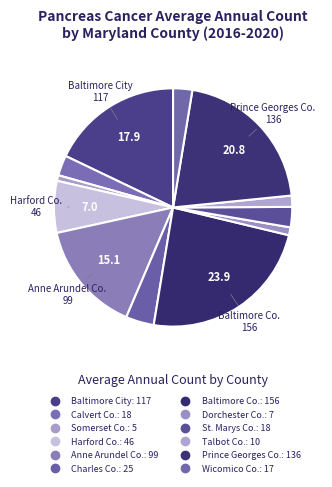

To the nearest percent, what is the difference between the largest and smallest slice percentages?

23%